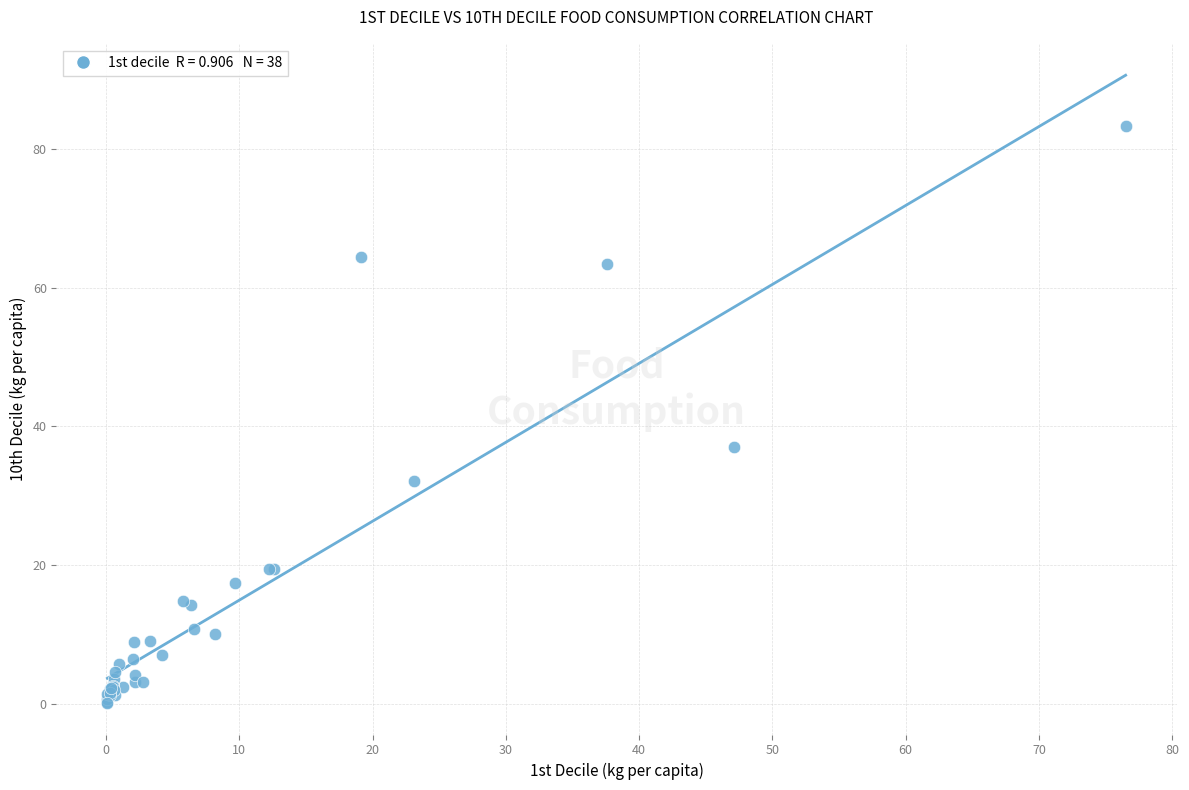

What Y value in the scatter plot is closest to 41?

37.0